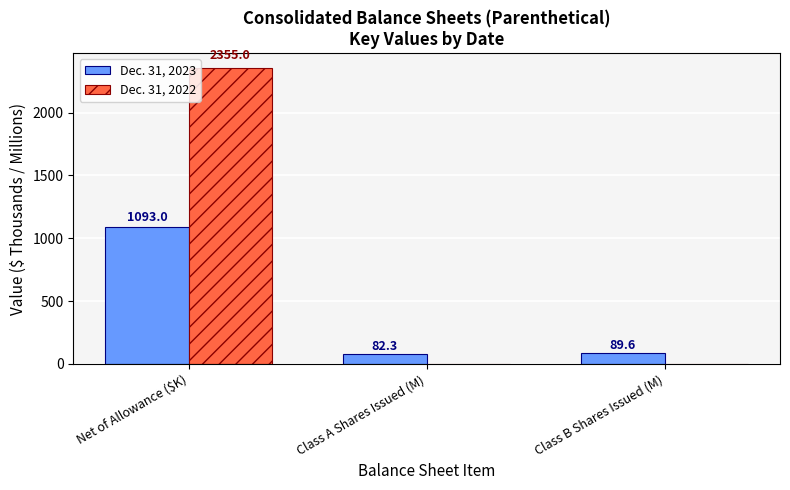

Where does the Dec. 31, 2023 series first go above 89?

Net of Allowance ($K)